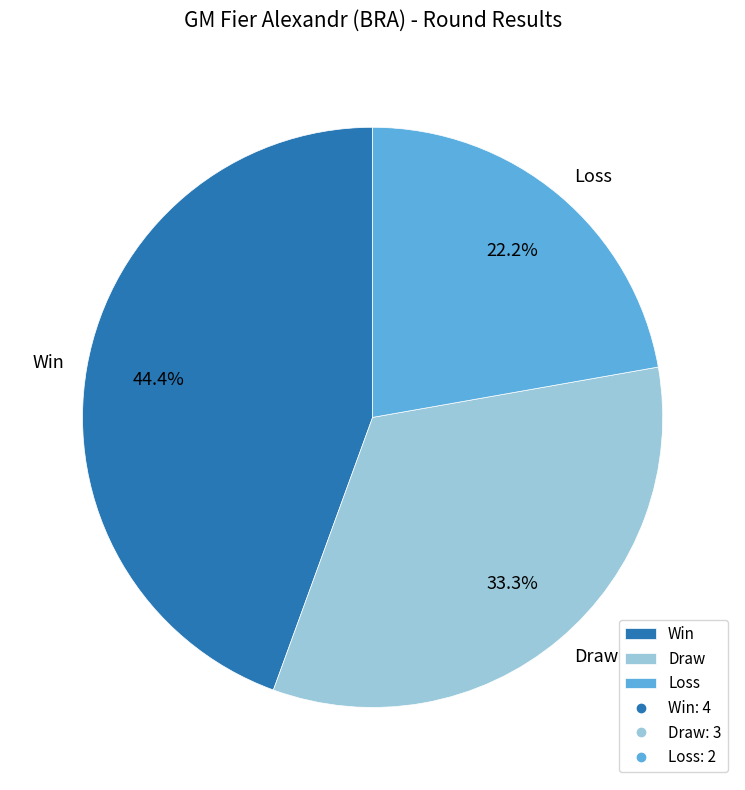

Combined, what portion of the pie is Draw and Loss?

55.6%